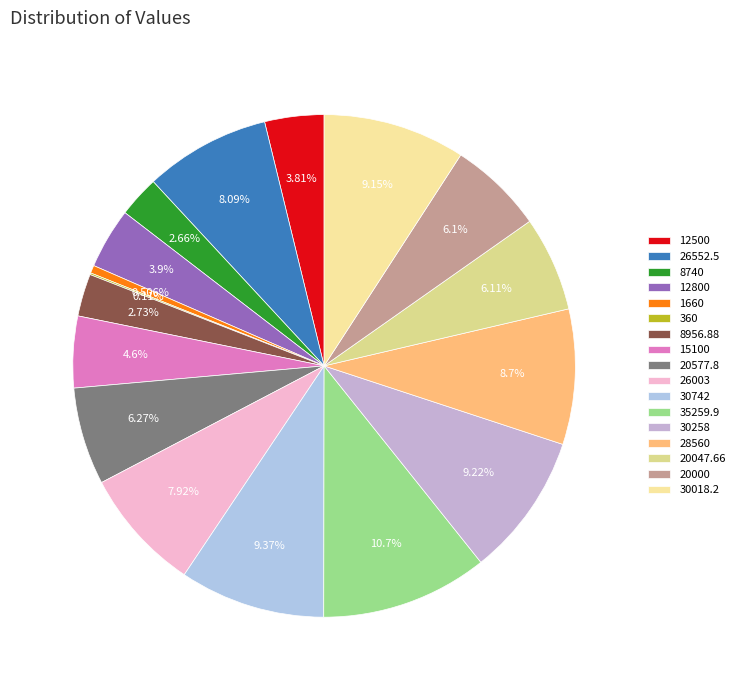

Does any single category account for the majority?

No